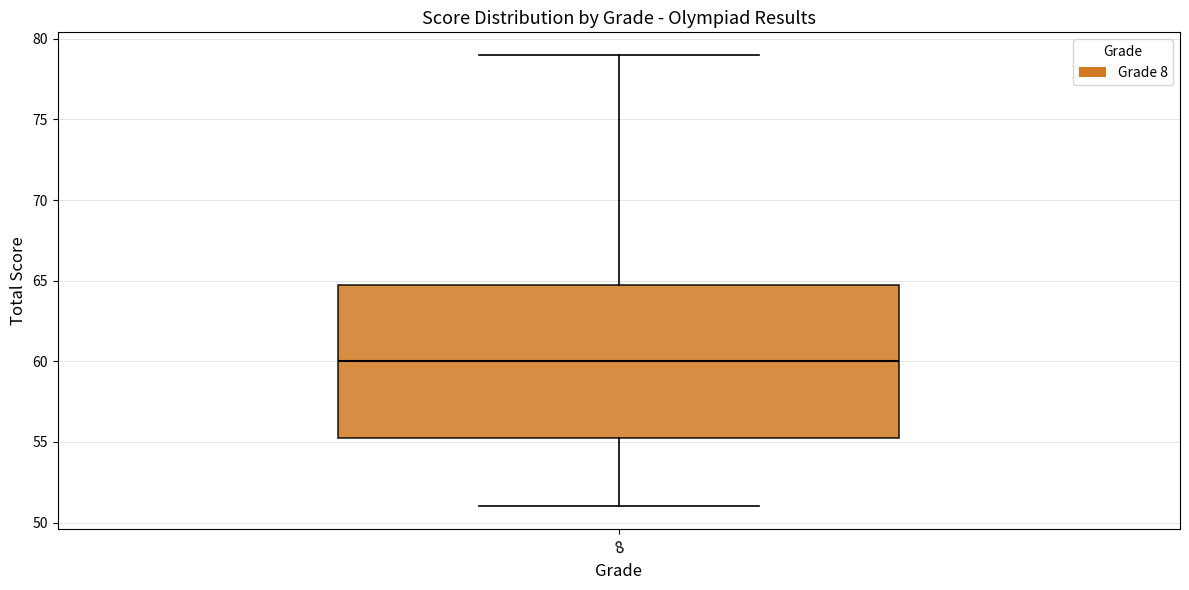

Transcribe this box plot: give where the median line is, the range the box spans, and where the two whiskers end, as read against the y-axis. The values are not printed on the chart, so give them approximately, as read against the axis.

median 60.0, box 55.5 to 65.0, whiskers 51.0 to 79.0